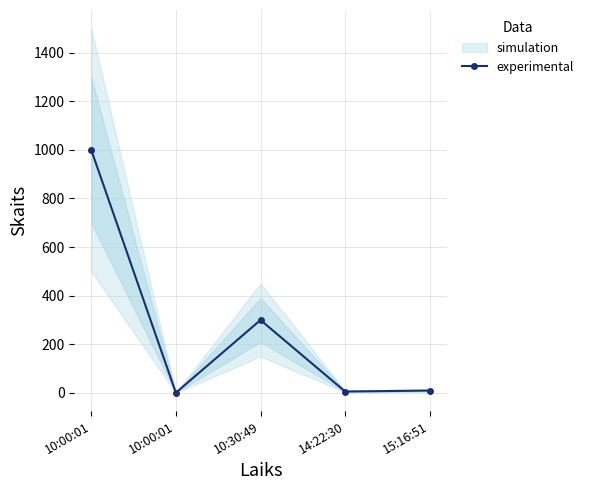

What is the change in value from 10:00:01 to 15:16:51?

+9